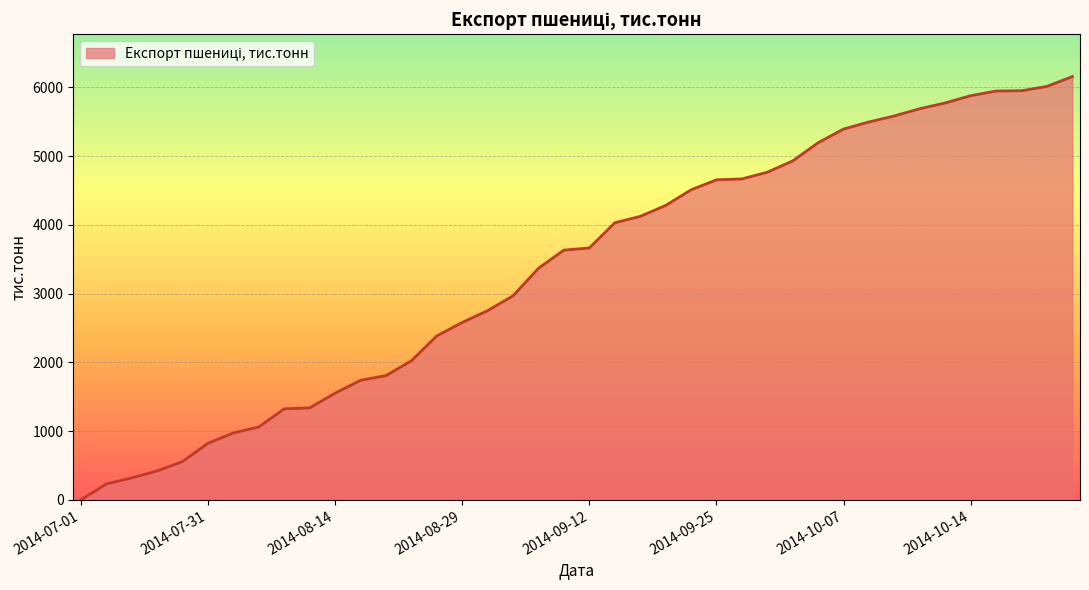

What is the maximum value shown in the chart?

6155